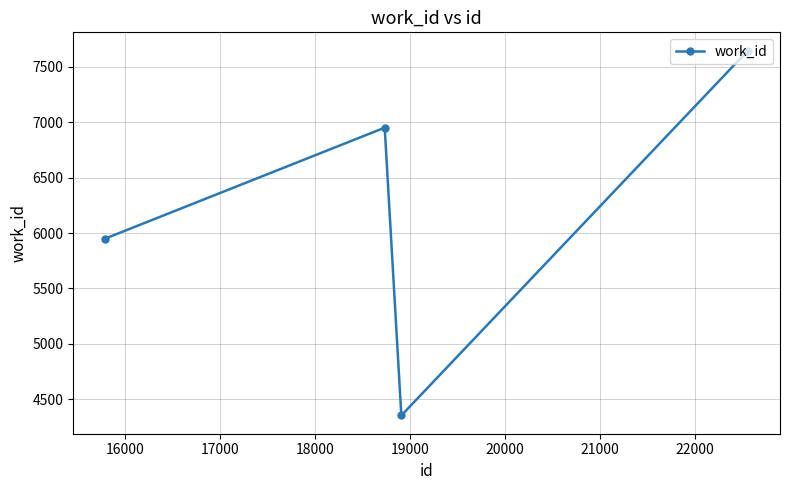

What is the average value?

6226